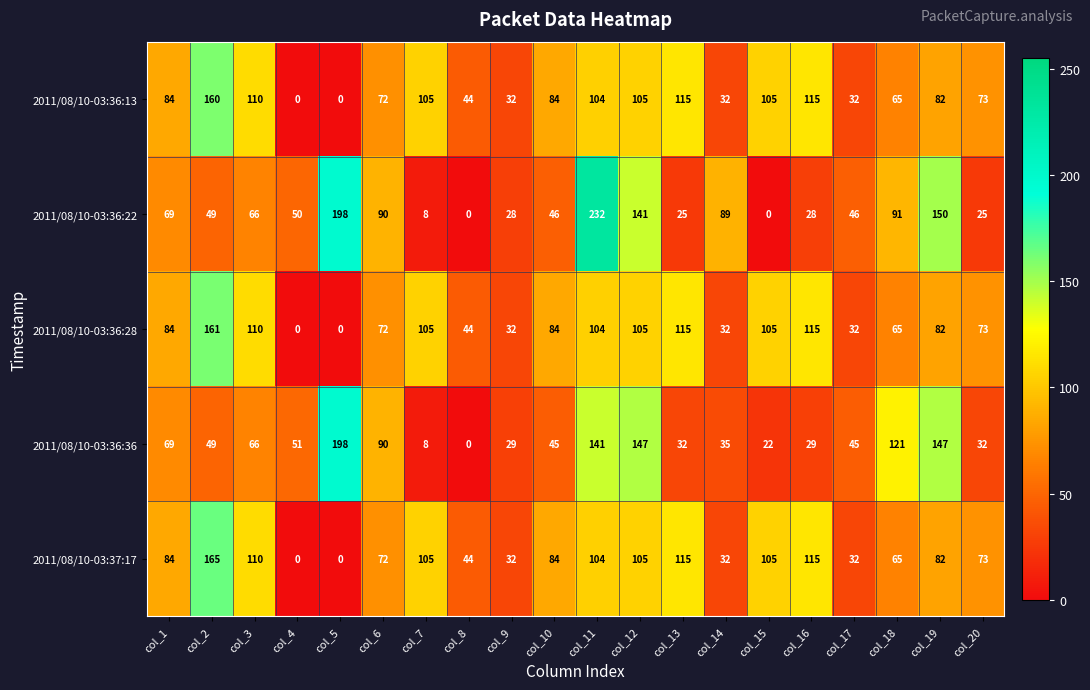

True or false: 2011/08/10-03:36:22 has a value of 150 at col_19.

True